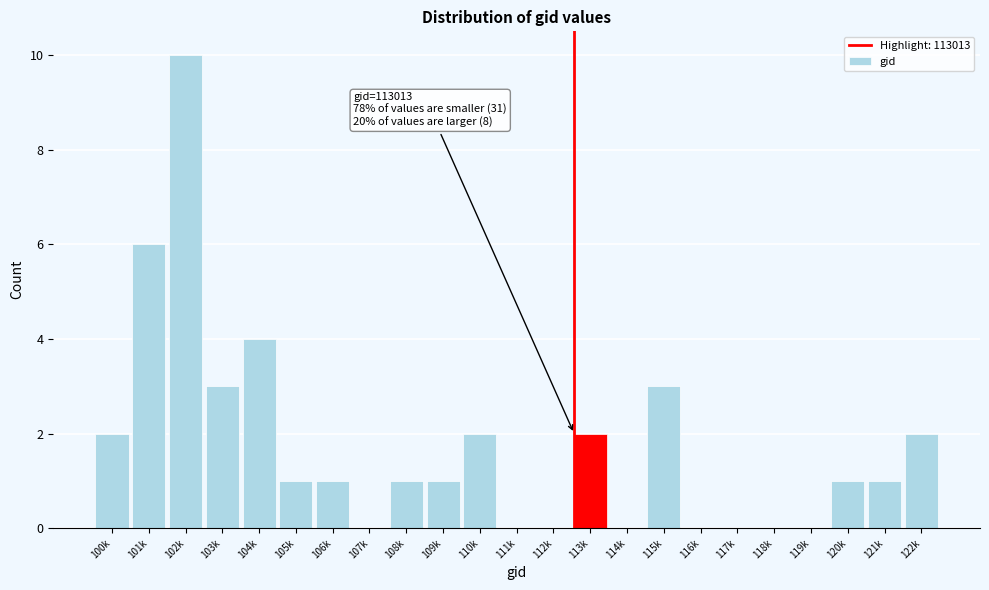

Reading left to right, list all the values displayed in this chart.

100k=2	101k=6	102k=10	103k=3	104k=4	105k=1	106k=1	107k=0	108k=1	109k=1	110k=2	111k=0	112k=0	113k=2	114k=0	115k=3	116k=0	117k=0	118k=0	119k=0	120k=1	121k=1	122k=2